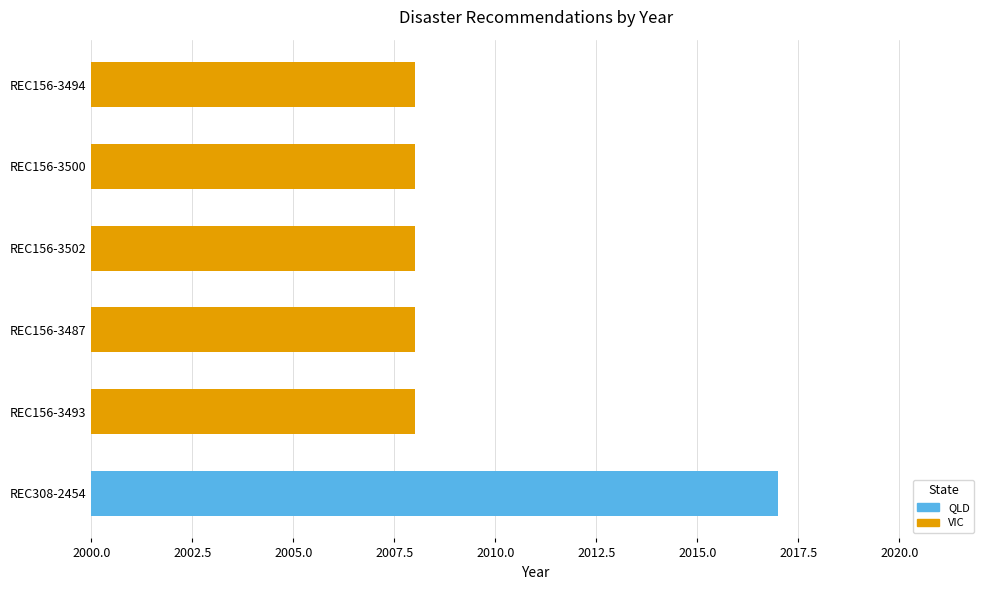

The value at REC308-2454 is 2017. True or false?

True